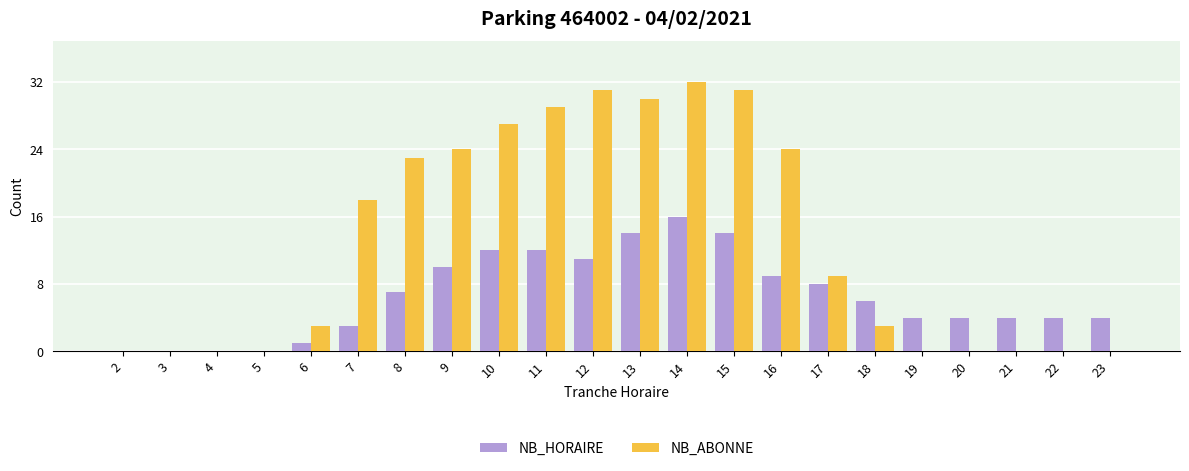

The value of NB_HORAIRE at 2 is 10. True or false?

False